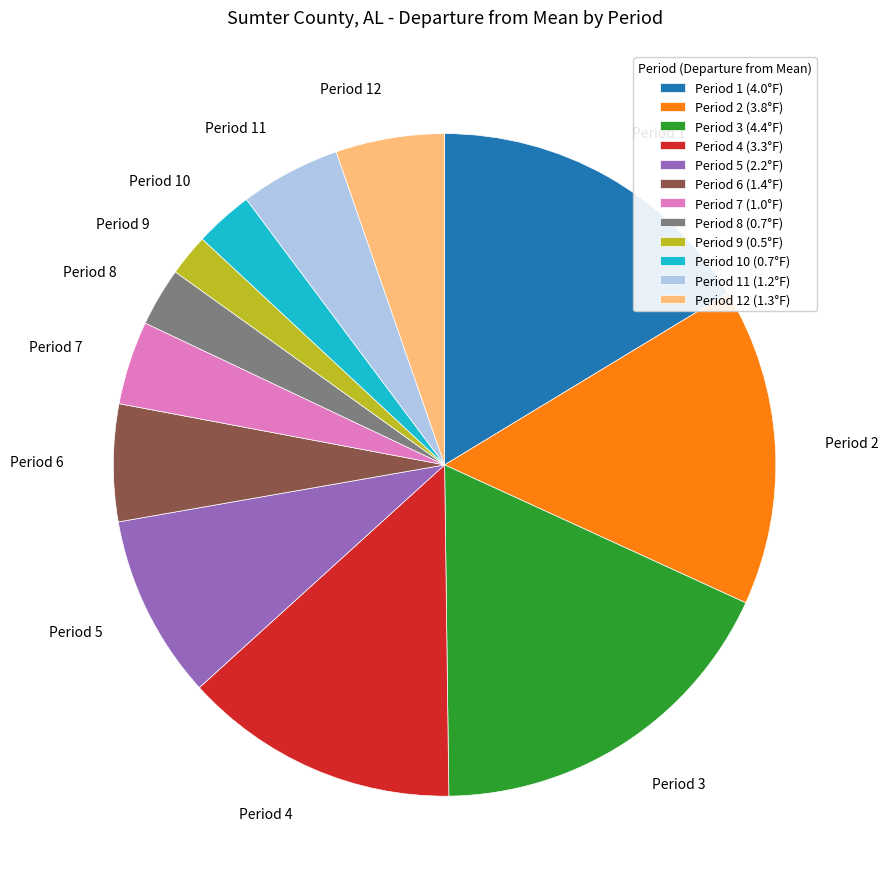

Is it true that Period 5 is 21% of the pie?

False